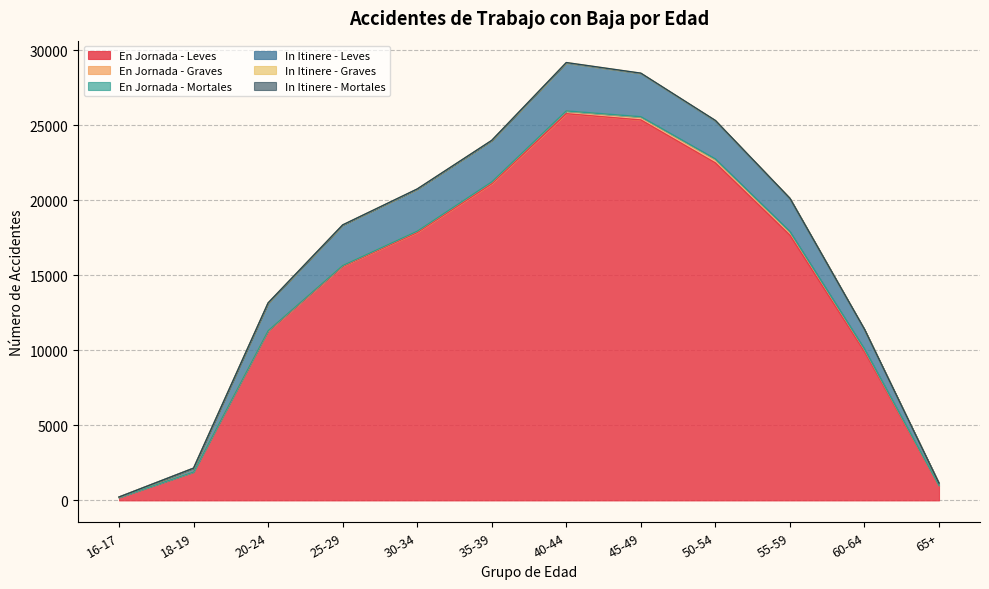

What is the spread (max minus min) of values at 16-17?

196